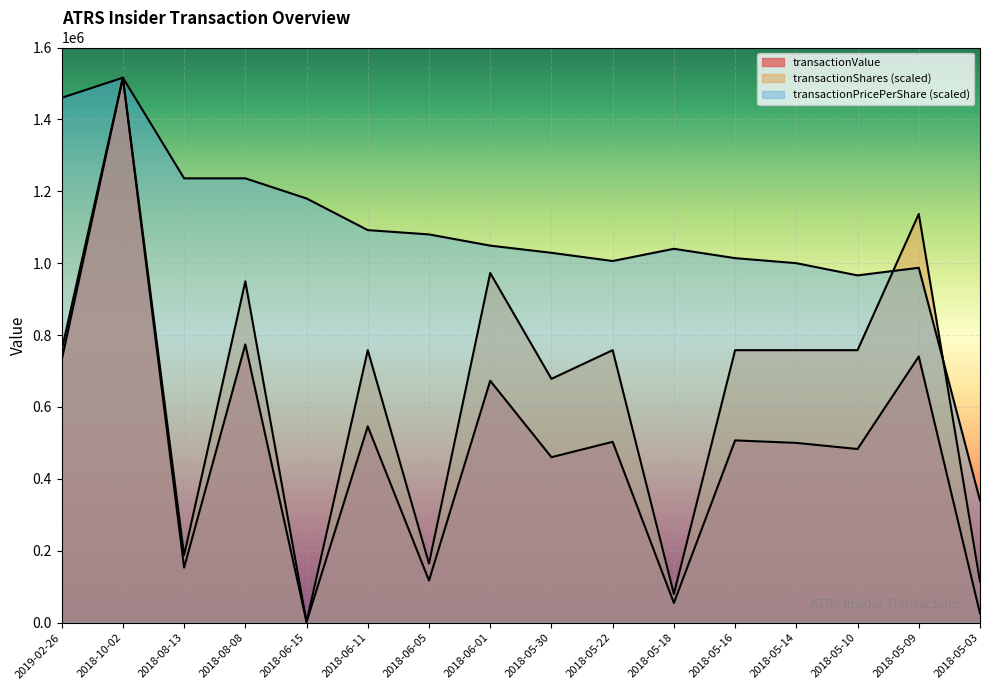

What is the total value across all series at 2018-05-10?

2207000.0